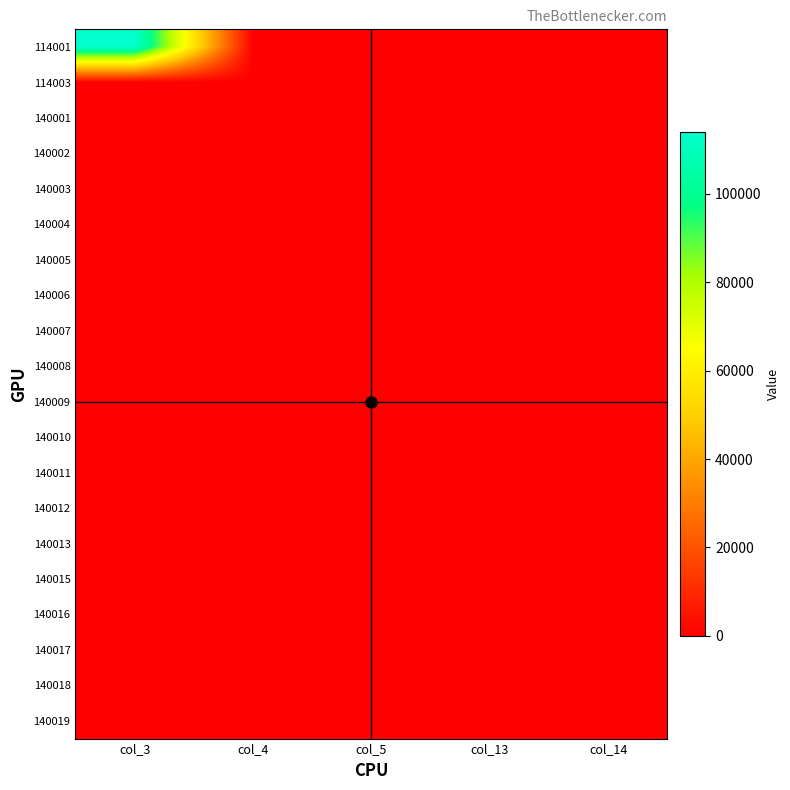

Reading left to right, extract all data points from this chart.

114001: col_3=114001	col_4=402	col_5=125	col_13=203	col_14=199
114003: col_3=72	col_4=21	col_5=42	col_13=38	col_14=34
140001: col_3=1	col_4=1	col_5=0	col_13=1	col_14=0
140002: col_3=273	col_4=112	col_5=106	col_13=126	col_14=147
140003: col_3=237	col_4=147	col_5=43	col_13=96	col_14=141
140004: col_3=146	col_4=74	col_5=46	col_13=67	col_14=79
140005: col_3=127	col_4=85	col_5=28	col_13=59	col_14=68
140006: col_3=126	col_4=74	col_5=23	col_13=59	col_14=67
140007: col_3=25	col_4=11	col_5=4	col_13=7	col_14=18
140008: col_3=7	col_4=2	col_5=2	col_13=5	col_14=2
140009: col_3=87	col_4=50	col_5=23	col_13=34	col_14=53
140010: col_3=186	col_4=113	col_5=52	col_13=83	col_14=103
140011: col_3=140	col_4=97	col_5=21	col_13=63	col_14=77
140012: col_3=250	col_4=177	col_5=43	col_13=112	col_14=138
140013: col_3=177	col_4=110	col_5=36	col_13=83	col_14=94
140015: col_3=62	col_4=31	col_5=23	col_13=35	col_14=27
140016: col_3=122	col_4=73	col_5=22	col_13=56	col_14=66
140017: col_3=112	col_4=62	col_5=26	col_13=51	col_14=61
140018: col_3=181	col_4=101	col_5=47	col_13=82	col_14=99
140019: col_3=167	col_4=95	col_5=42	col_13=70	col_14=97